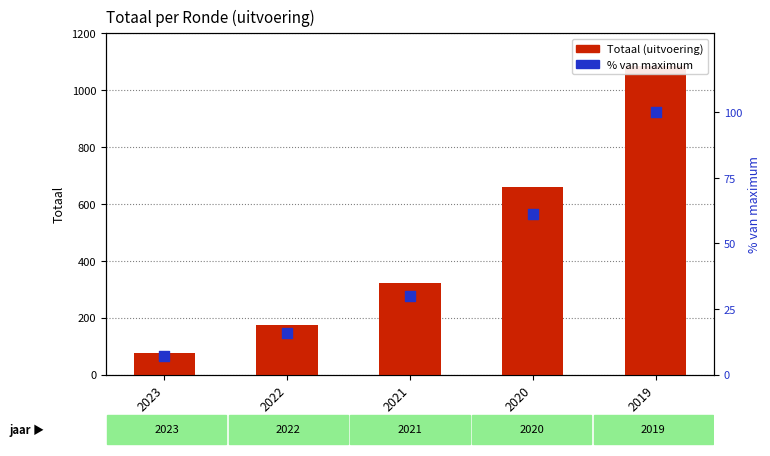

Is the value of Totaal at 2019 greater than the value of % van maximum at 2022?

Yes